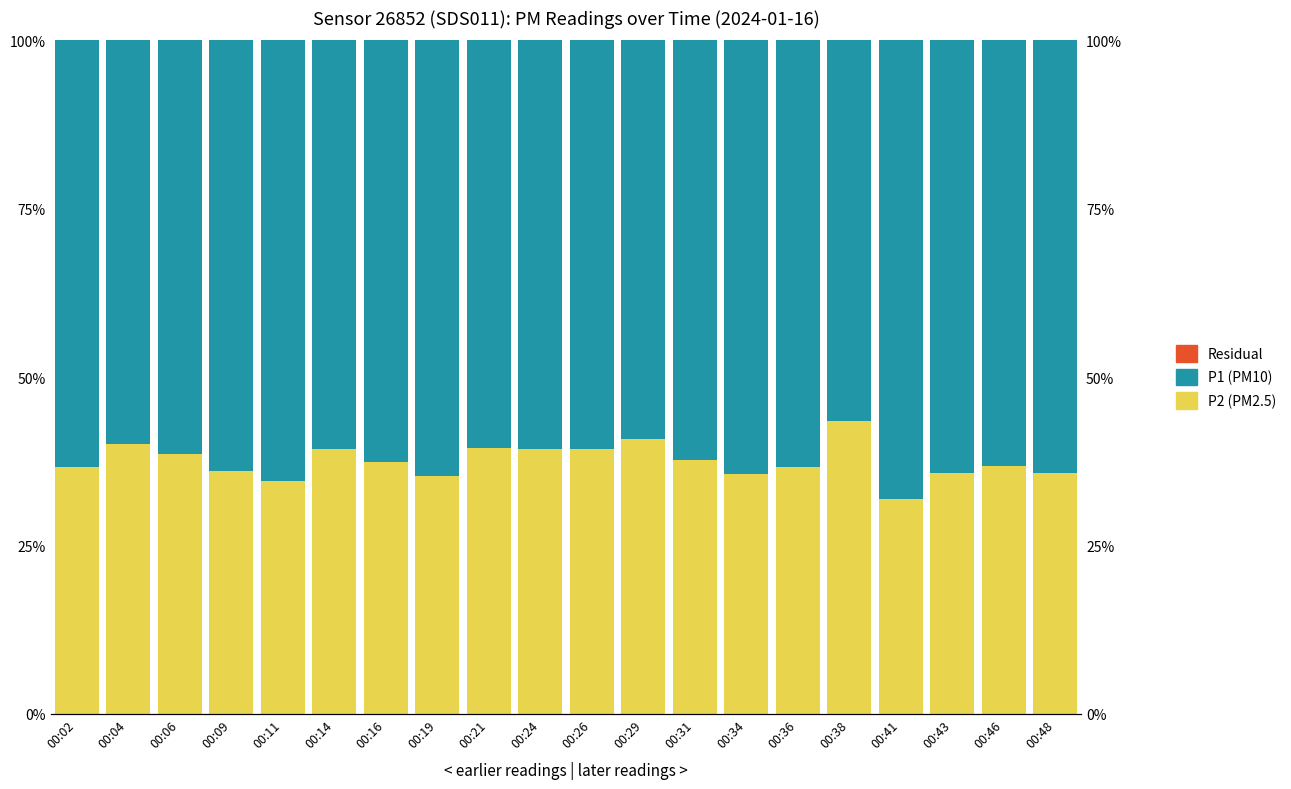

Between 00:21 and 00:26, which is larger?

00:21